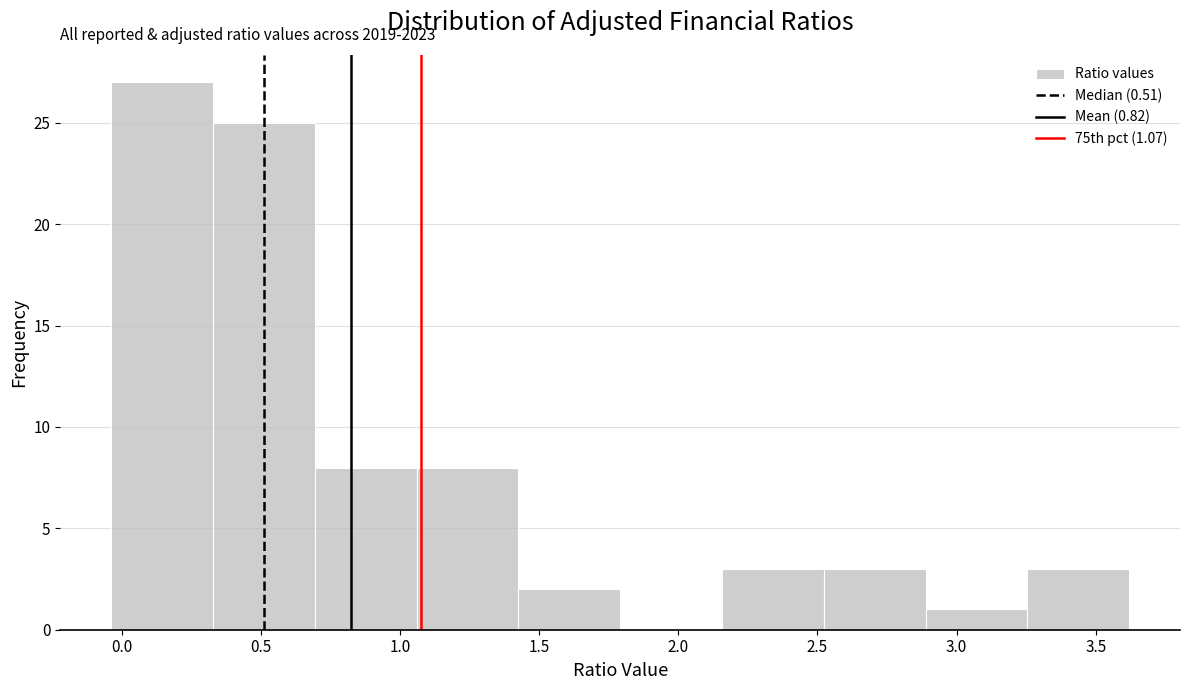

Over which range of the x-axis is the bar tallest?

-0.05 to 0.35